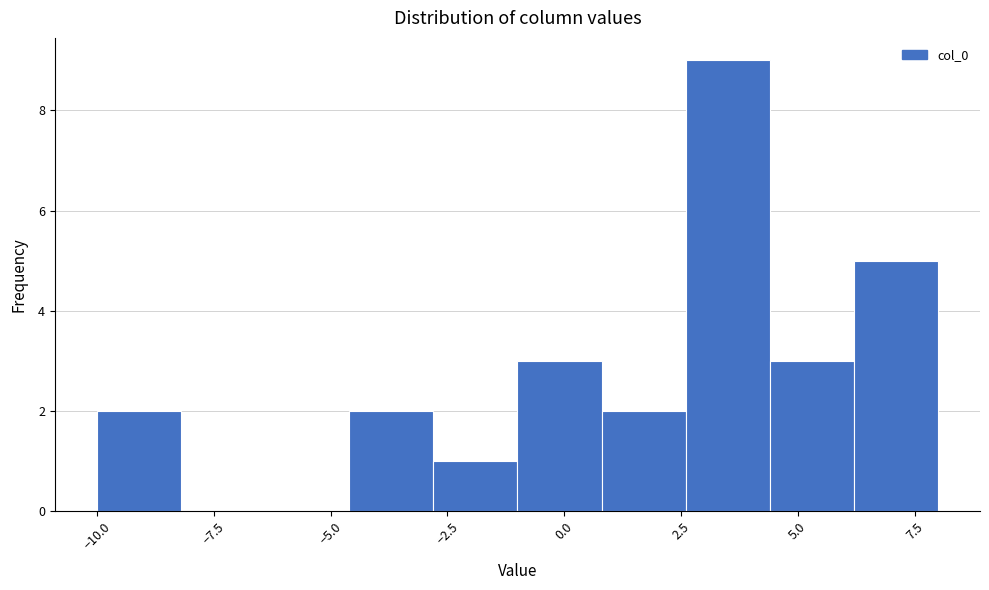

Read against the x-axis, roughly where is the centre of the tallest bar?

3.5